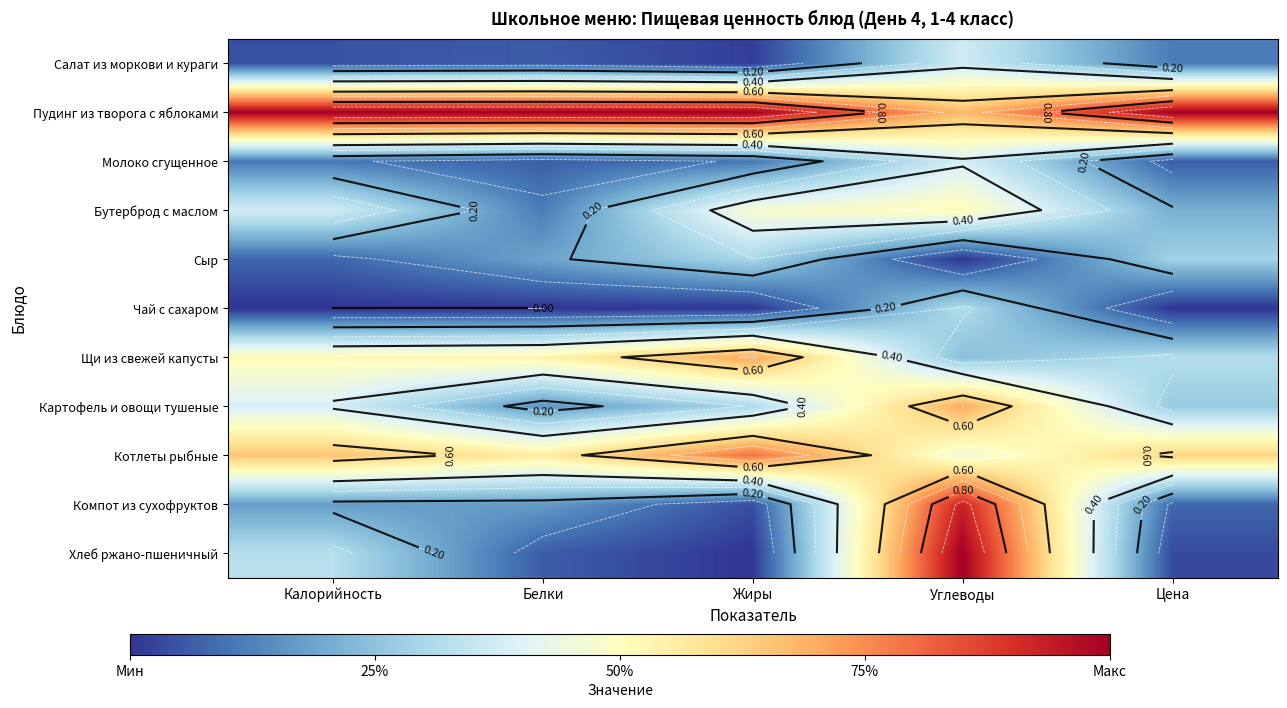

Rank the series by their maximum value, from highest to lowest.

Пудинг из творога с яблоками, Хлеб ржано-пшеничный, Компот из сухофруктов, Котлеты рыбные, Щи из свежей капусты, Картофель и овощи тушеные, Бутерброд с маслом, Молоко сгущенное, Салат из моркови и кураги, Чай с сахаром, Сыр